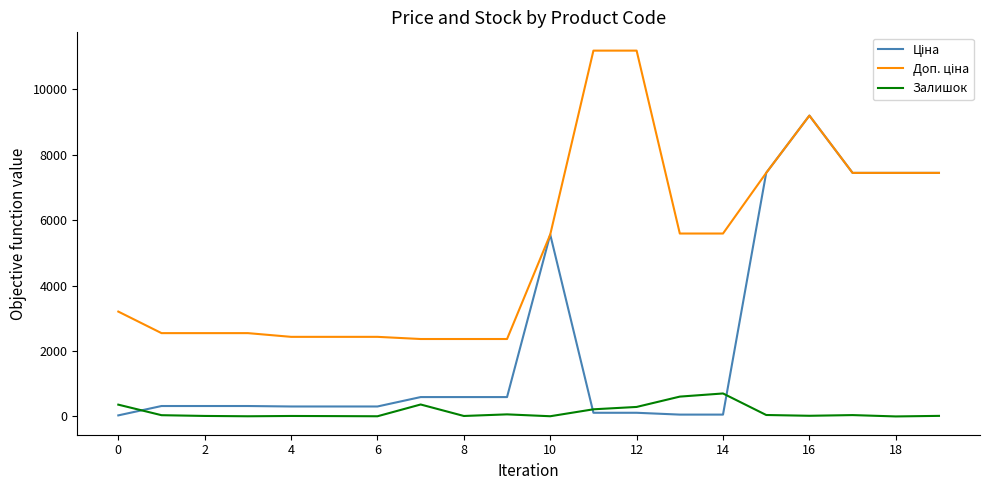

Does the chart have visible grid lines?

No